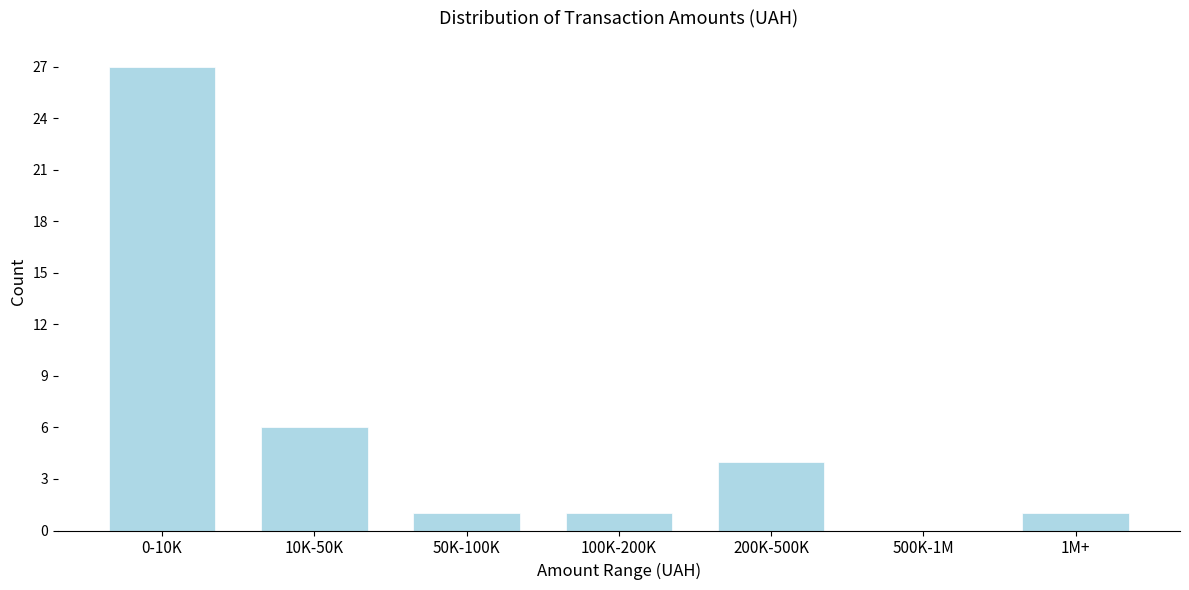

Reading right to left, extract all data points from this chart.

1M+=1	500K-1M=0	200K-500K=4	100K-200K=1	50K-100K=1	10K-50K=6	0-10K=27